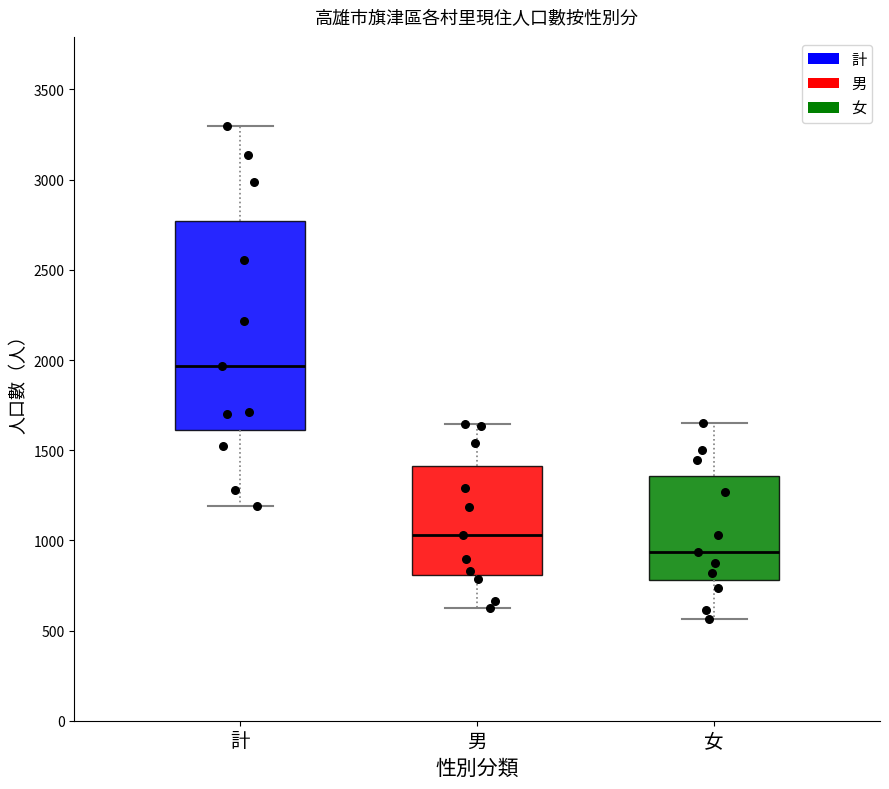

Which box's median line is the lowest?

女